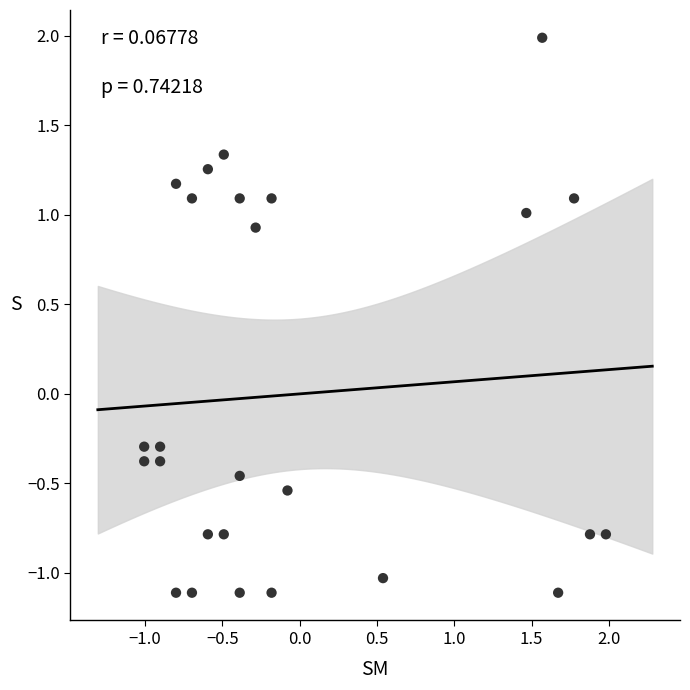

What is the range of Y values (max minus min)?

3.1